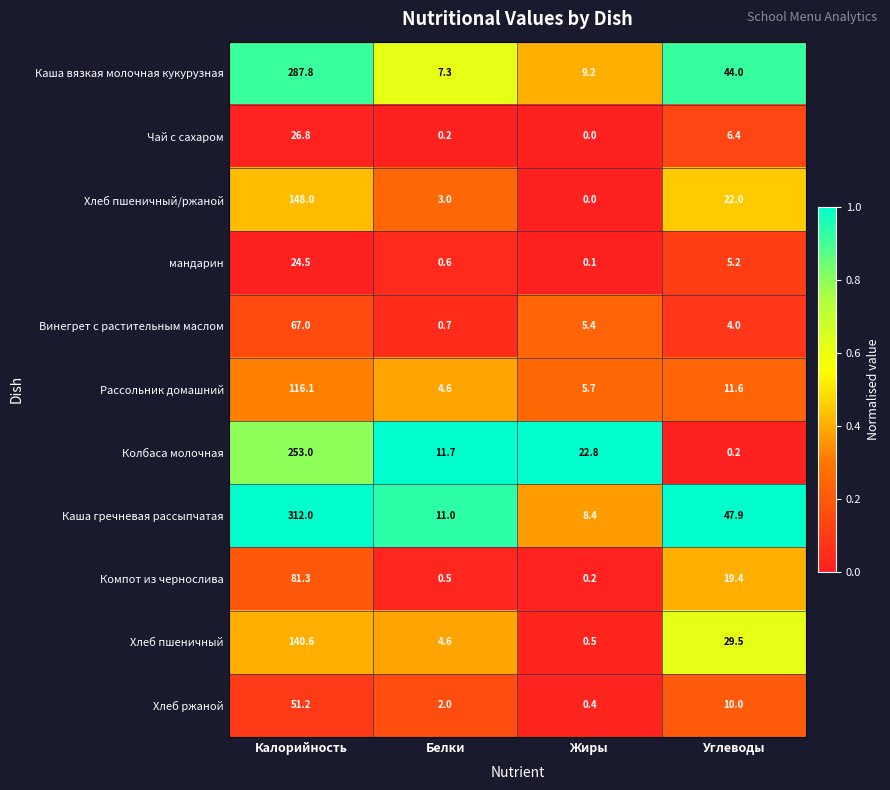

At which label does мандарин first exceed 5?

Калорийность